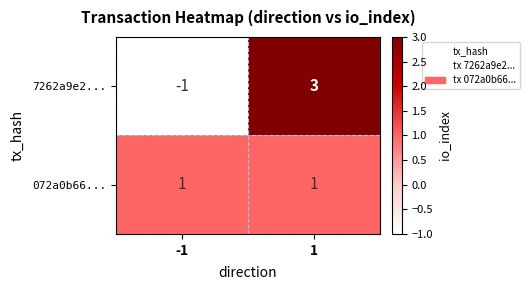

Between -1 and 1, which series saw the biggest shift?

7262a9e2...